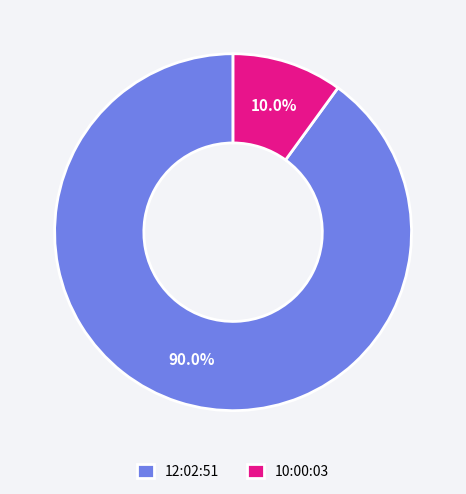

To the nearest percent, what is the difference between the largest and smallest slice percentages?

80%